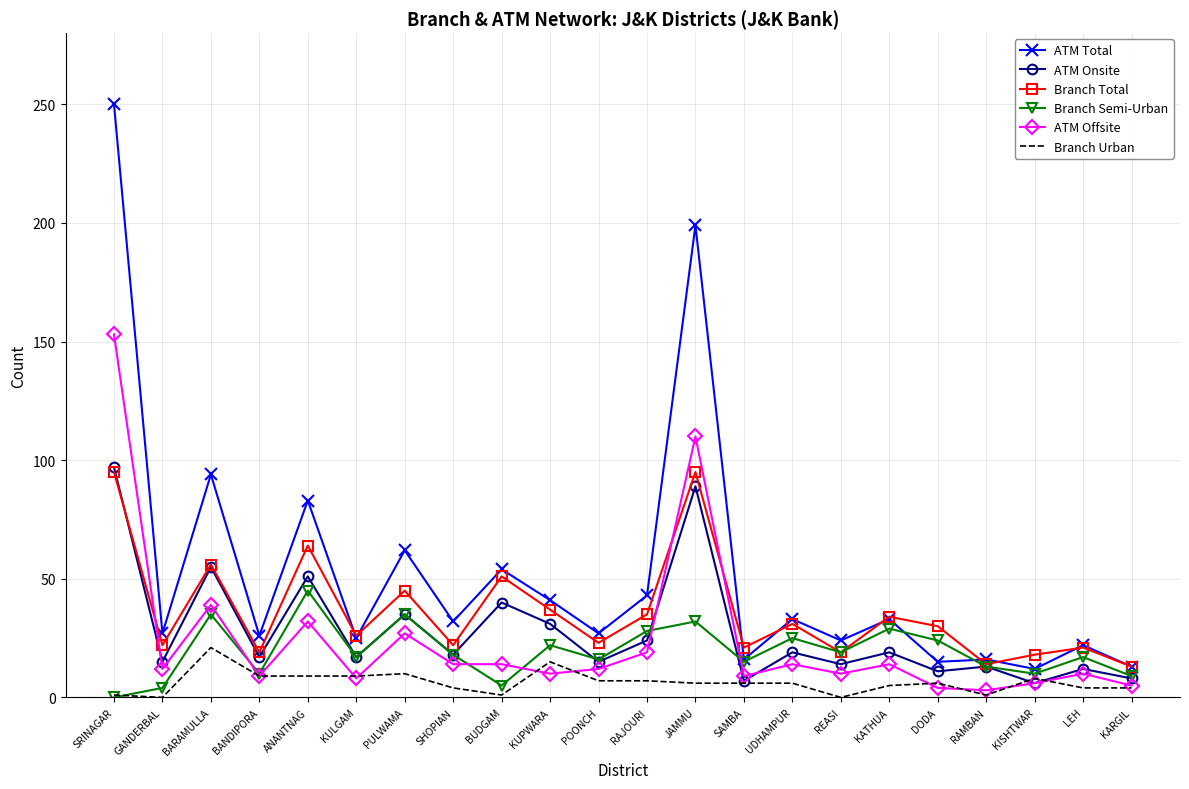

The value of ATM Total at RAJOURI is 62. True or false?

False